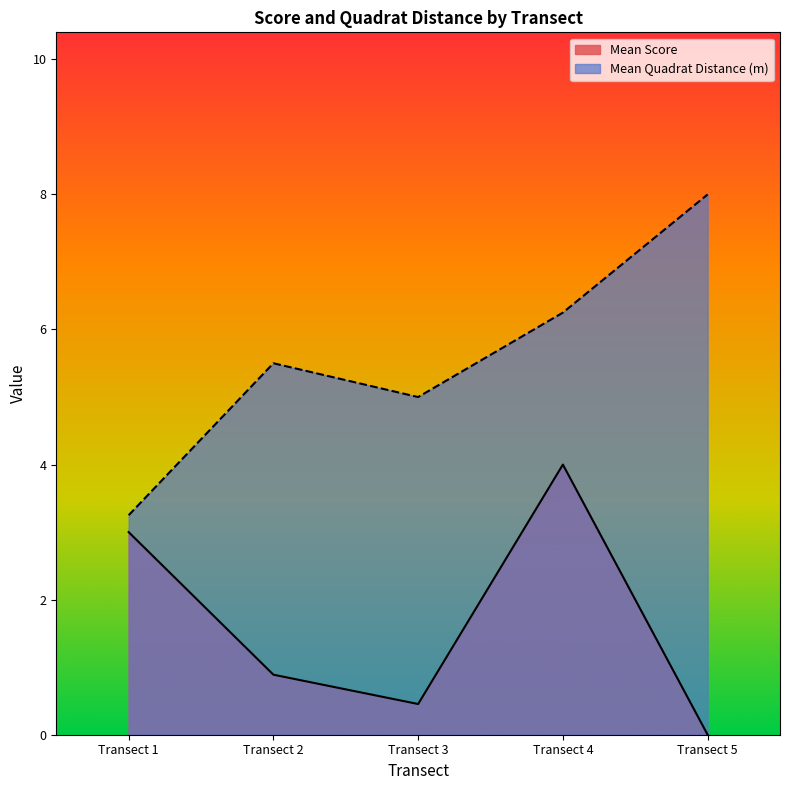

Which series has the largest range (max minus min)?

Mean Quadrat Distance (m)